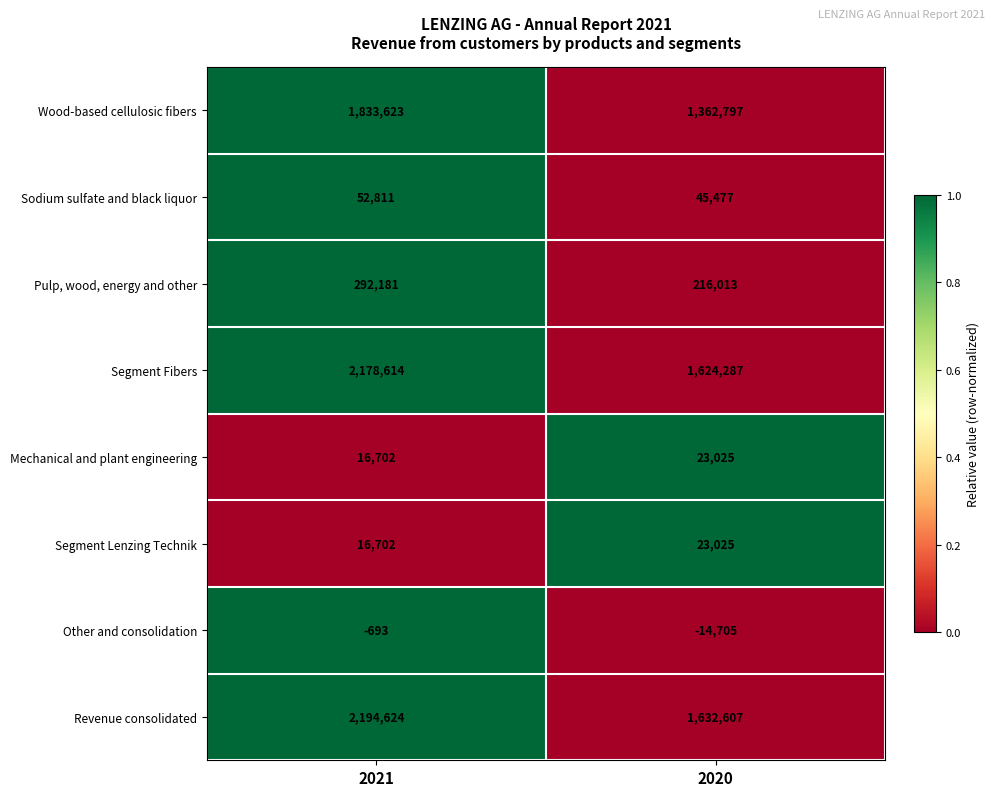

List the labels in order of Wood-based cellulosic fibers value, largest first.

2021, 2020